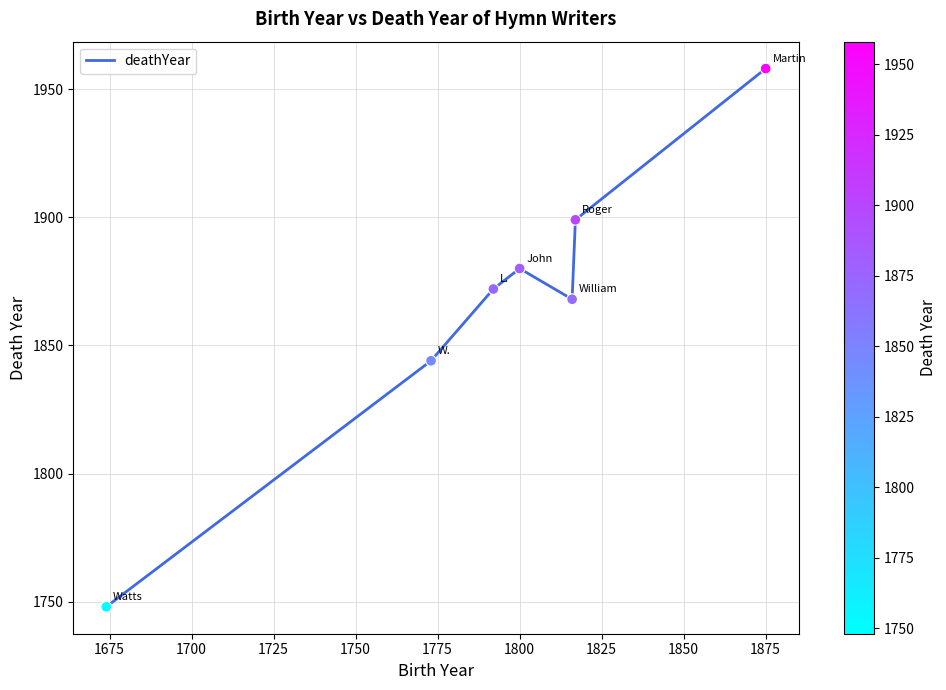

What is the average value?

1867